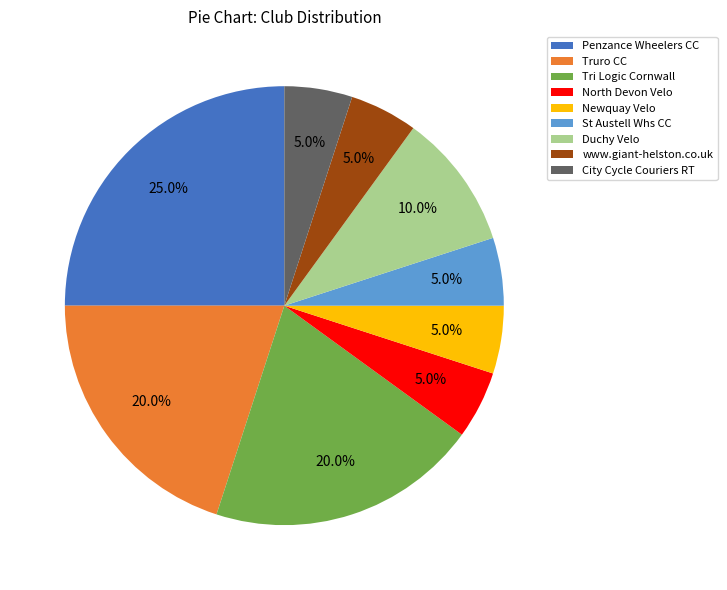

Which category has the biggest portion of the pie?

Penzance Wheelers CC